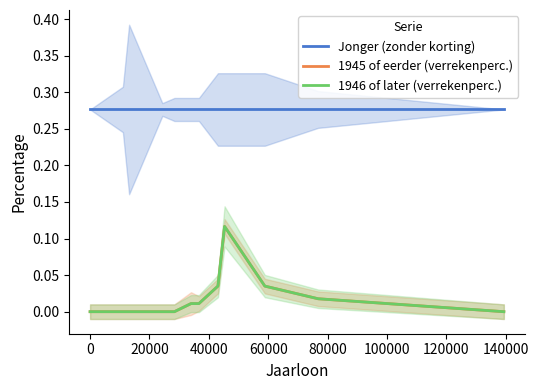

What is the label of the 7th point from the right?

80000